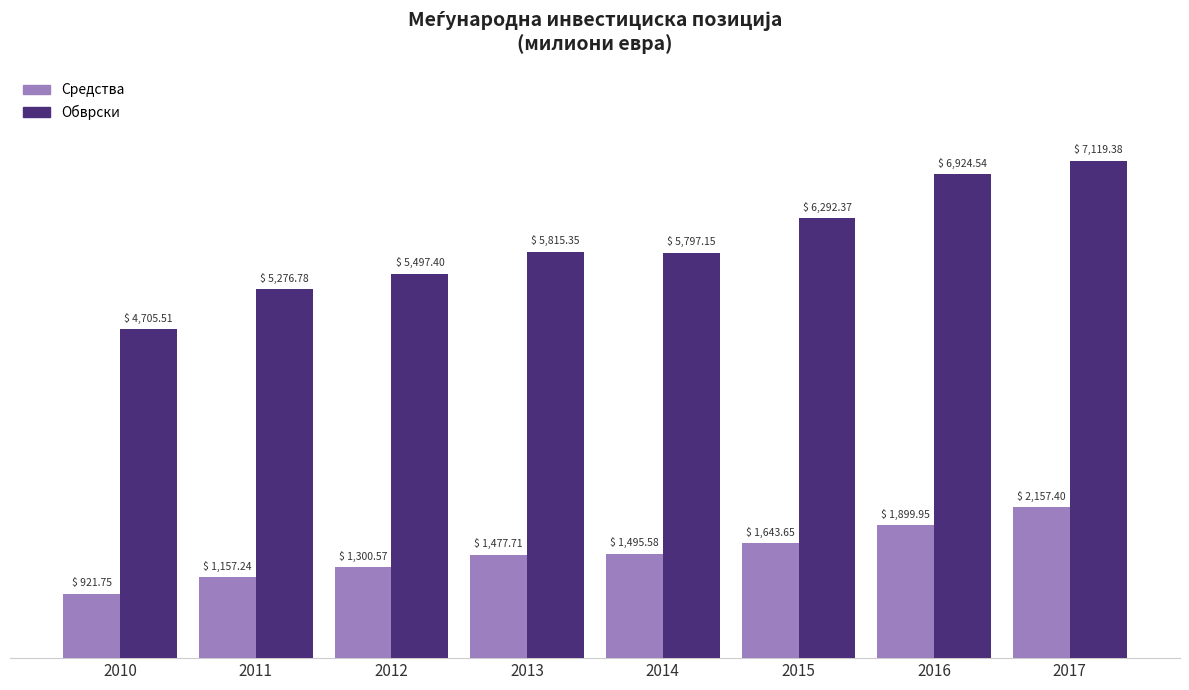

What is the difference between the Средства values at 2014 and 2011?

338.3